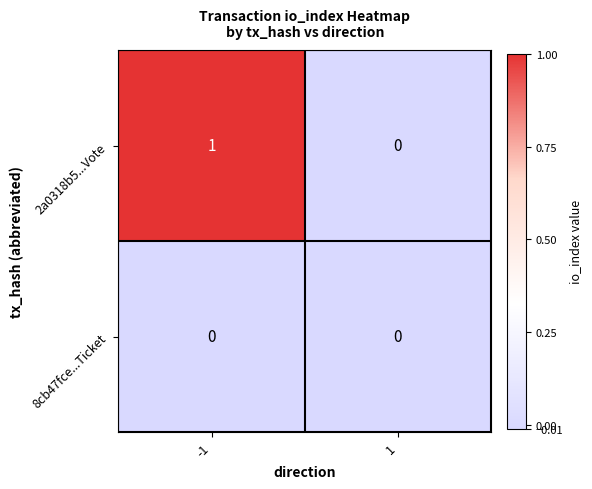

Rank the series at -1 from highest to lowest value.

2a0318b5...Vote, 8cb47fce...Ticket